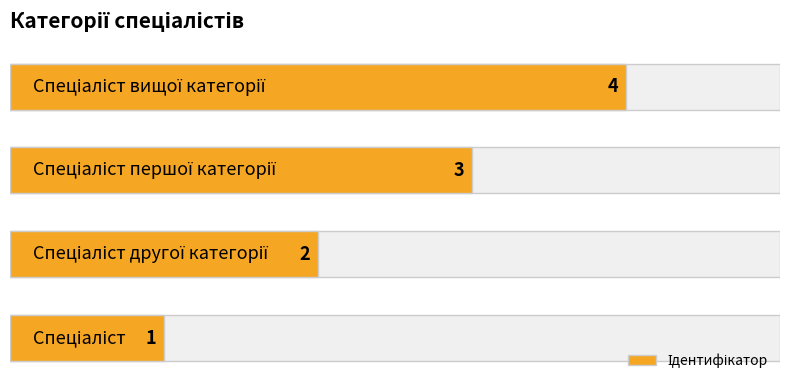

How many series are shown in this chart?

1